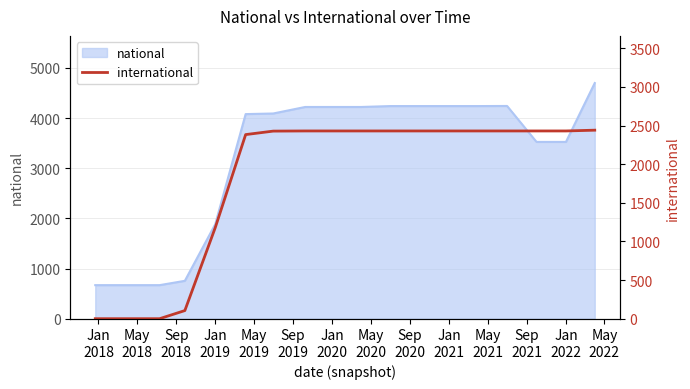

Does the chart have visible grid lines?

Yes